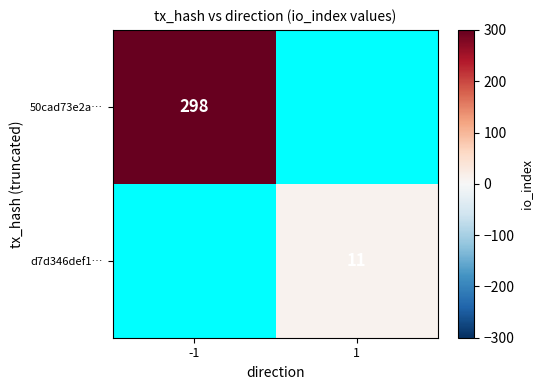

At which category is the sum across all series the highest?

-1